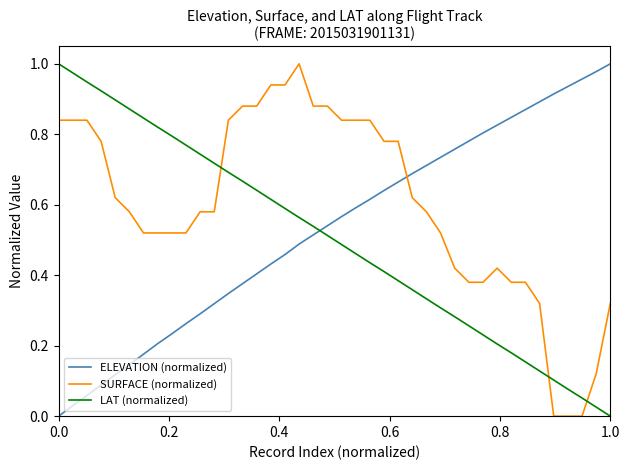

After their last crossing, which series has the higher values: SURFACE (normalized) or ELEVATION (normalized)?

ELEVATION (normalized)